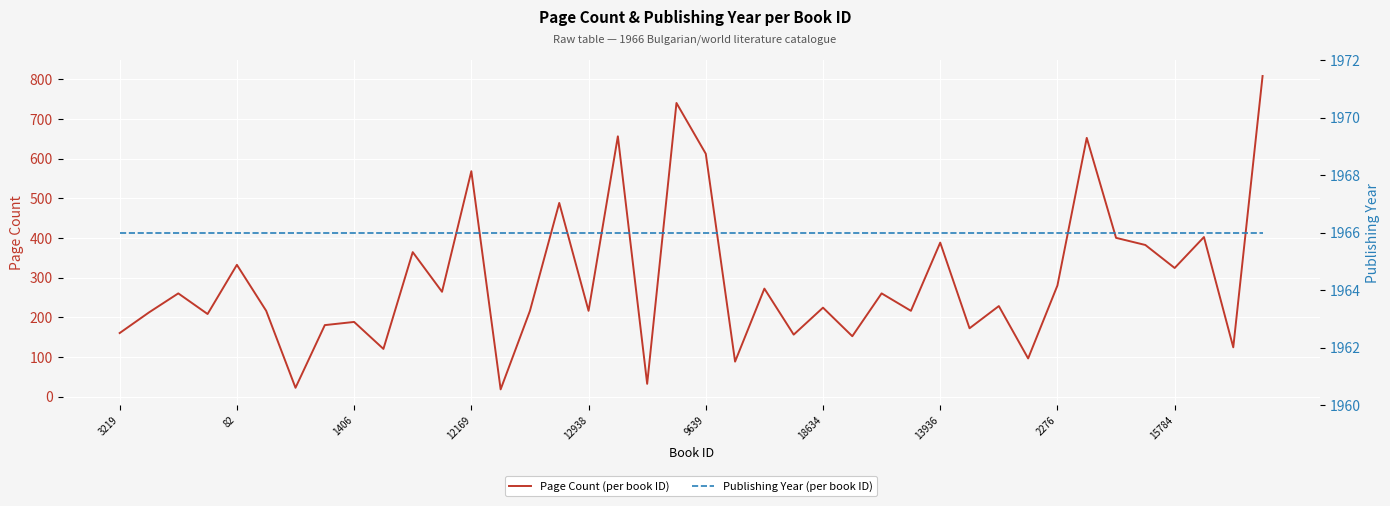

List the series in order of their peak value, lowest first.

Page Count, Publishing Year